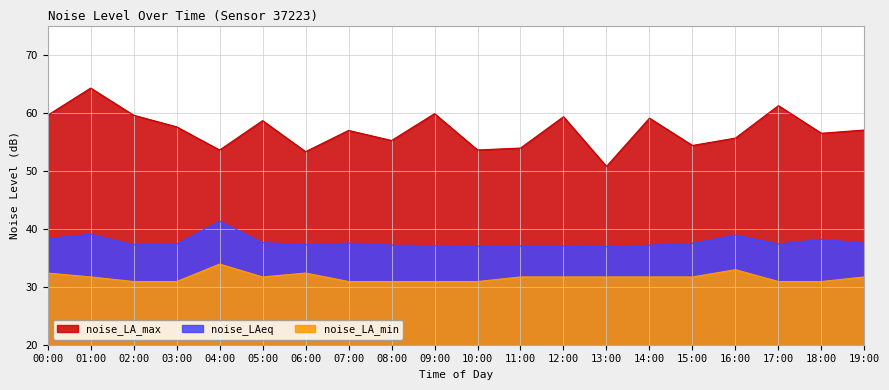

Which series has the largest total across all categories?

noise_LA_max